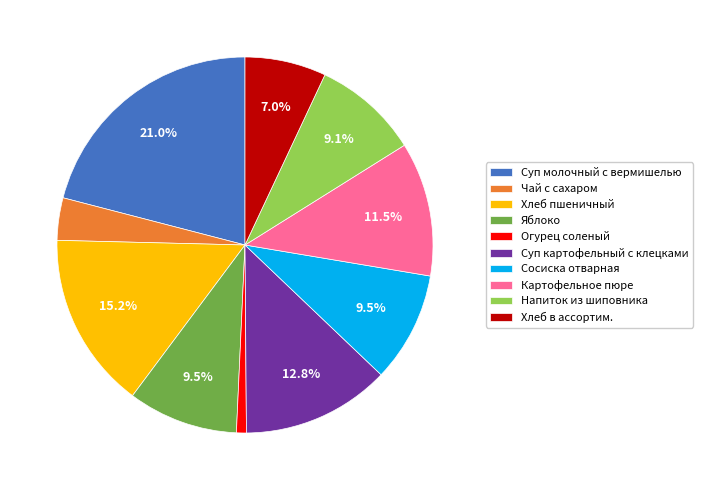

How many segments does this pie chart have?

10